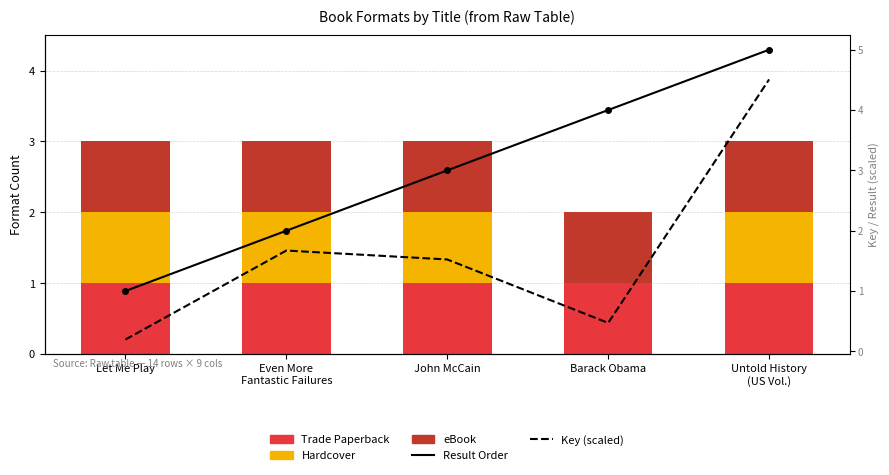

Which category has the highest value across all series?

Untold History
(US Vol.)